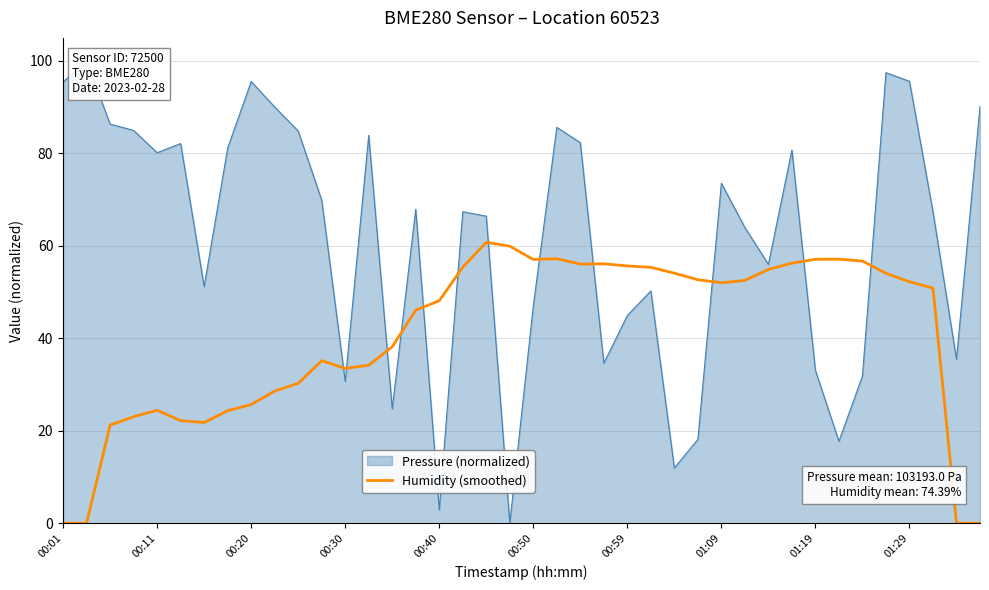

How many points are higher than both their immediate neighbors (excluding endpoints)?

6